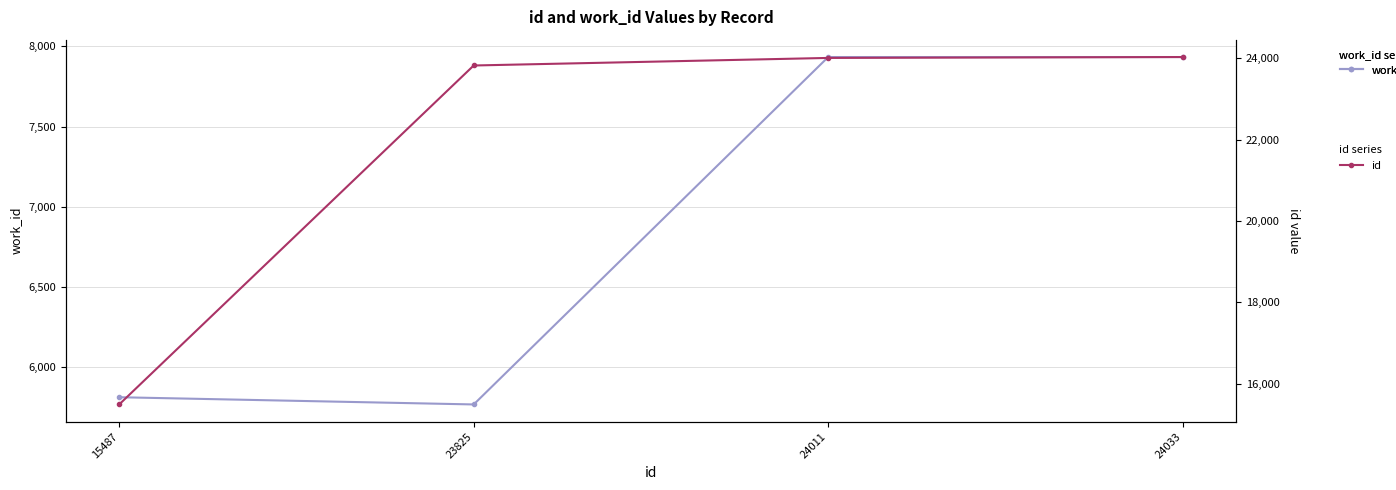

Which series has the largest total across all categories?

id